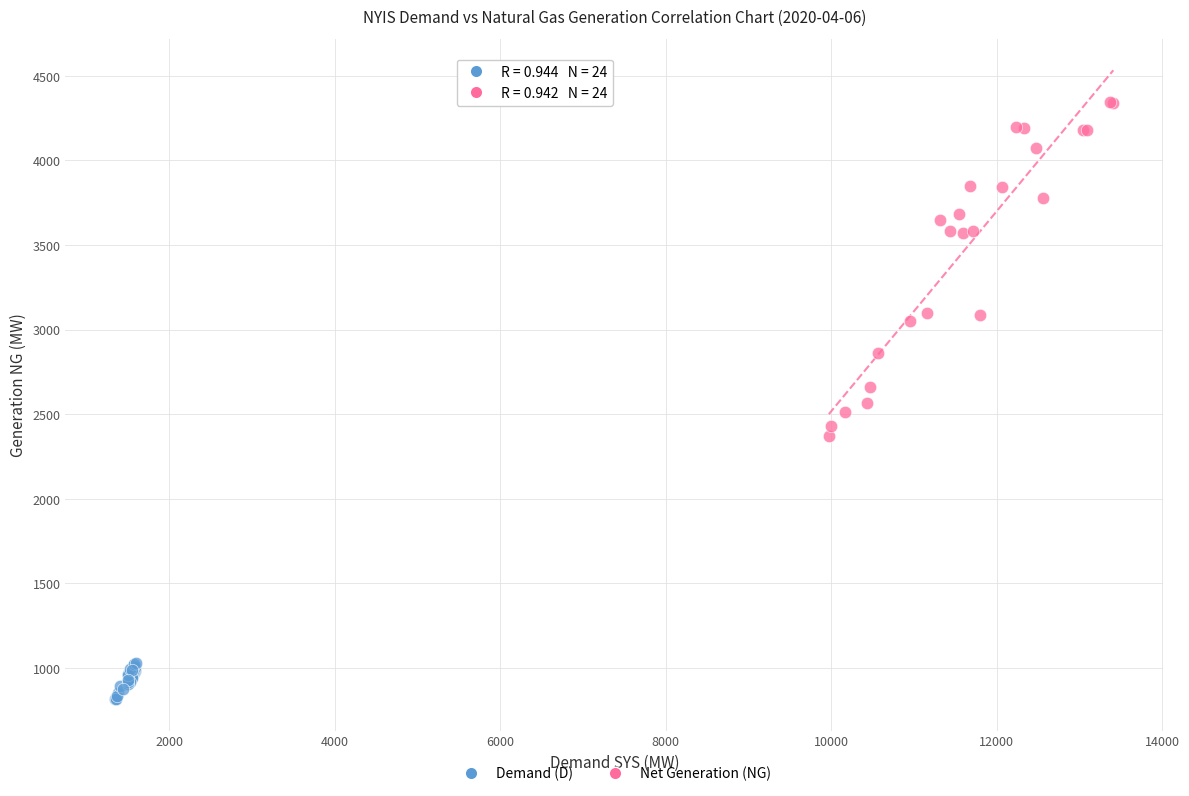

Which series contains the lowest Y value?

Demand (D)